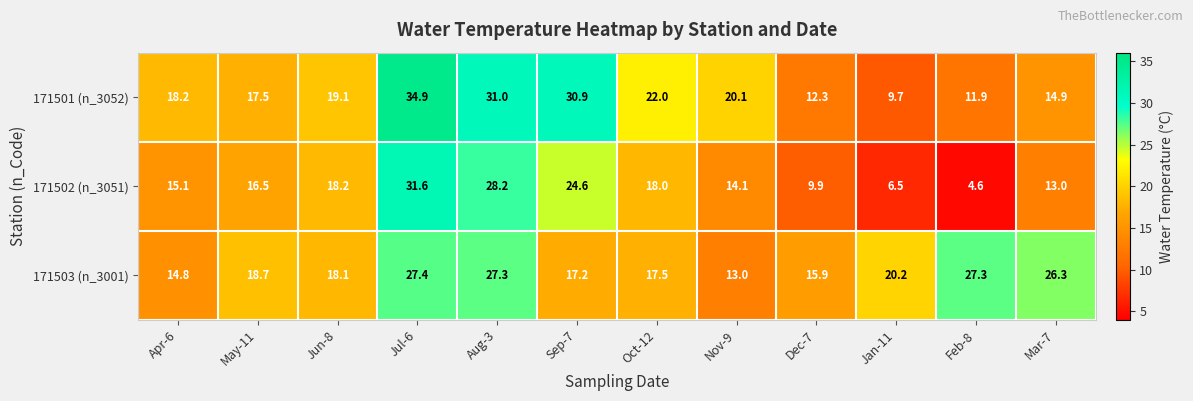

Between Jun-8 and Feb-8, which series saw the biggest shift?

171502 (n_3051)